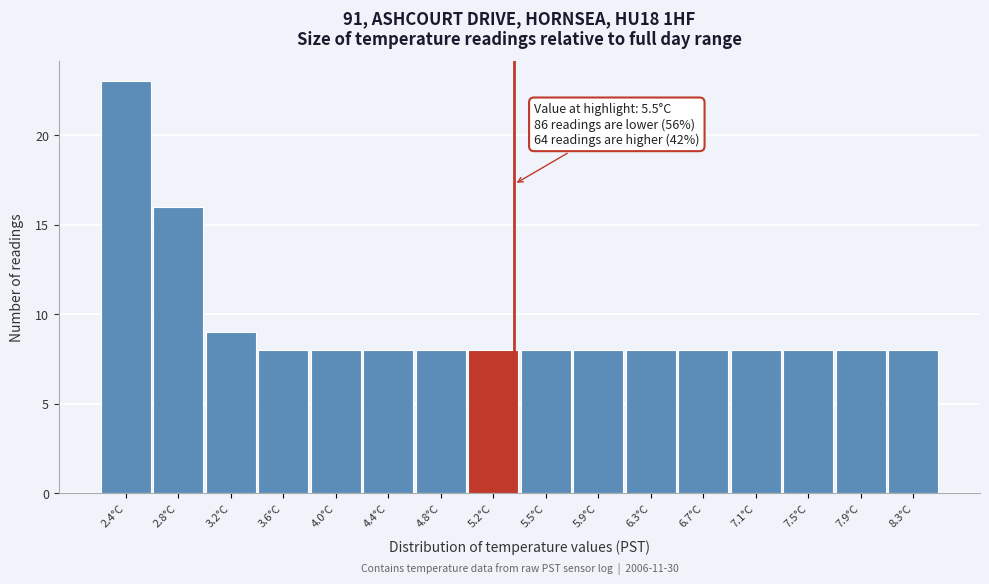

Reading left to right, list all the values displayed in this chart.

2.4°C=23	2.8°C=16	3.2°C=9	3.6°C=8	4.0°C=8	4.4°C=8	4.8°C=8	5.2°C=8	5.5°C=8	5.9°C=8	6.3°C=8	6.7°C=8	7.1°C=8	7.5°C=8	7.9°C=8	8.3°C=8